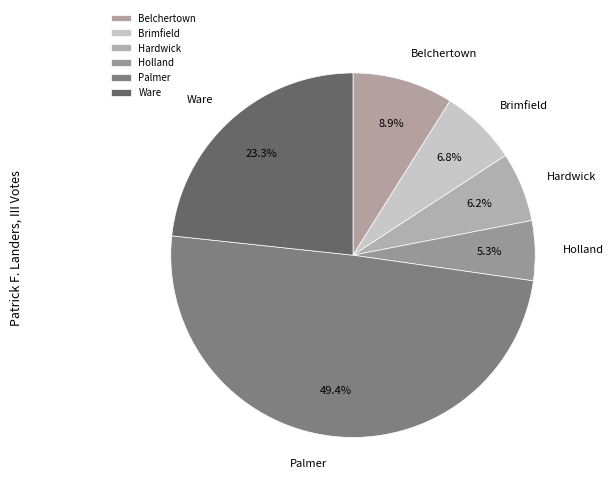

How many slices are in this pie chart?

6